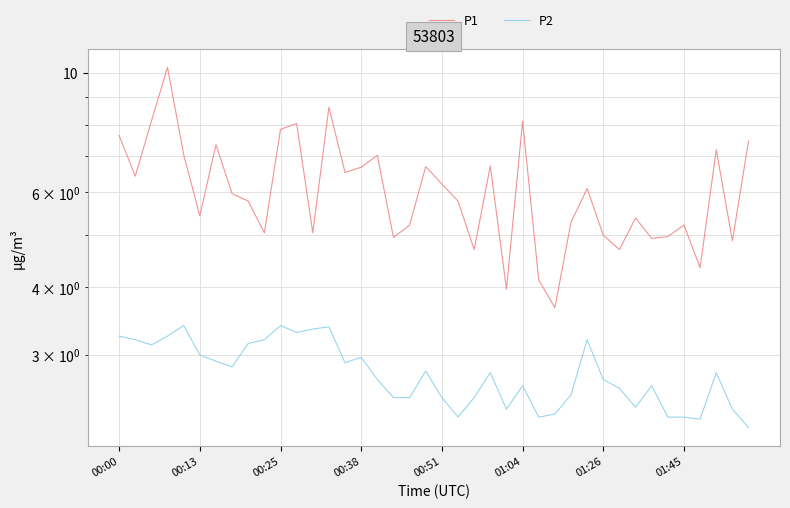

List the labels in order of P2 value, smallest first.

39, 36, 21, 26, 34, 35, 27, 24, 38, 32, 17, 18, 20, 22, 28, 31, 25, 33, 16, 30, 23, 37, 19, 01:45, 14, 01:26, 15, 01:04, 00:25, 8, 00:13, 9, 29, 00:00, 00:38, 11, 12, 13, 00:51, 10